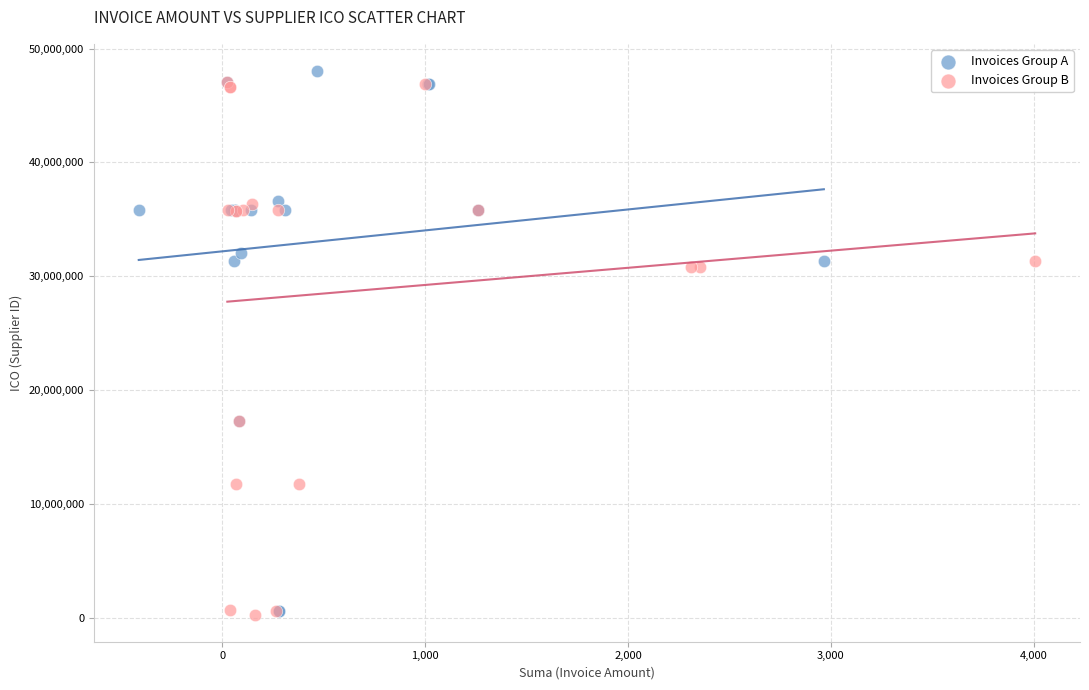

What are all the series names shown in the legend?

Invoices Group A, Invoices Group B